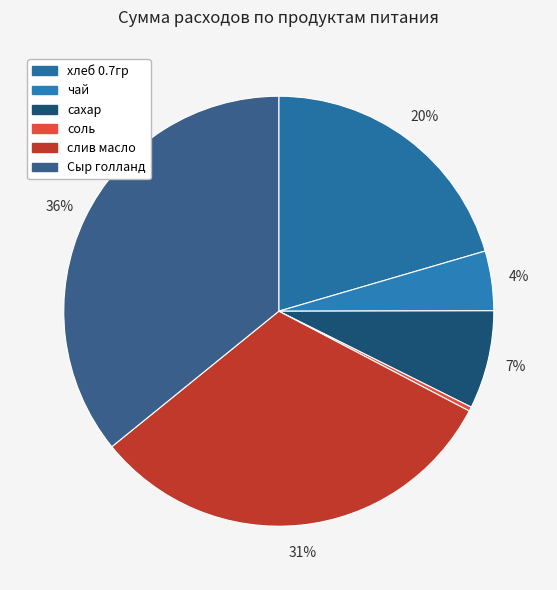

Rank the categories by value from lowest to highest.

соль, чай, сахар, хлеб 0.7гр, слив масло, Сыр голланд